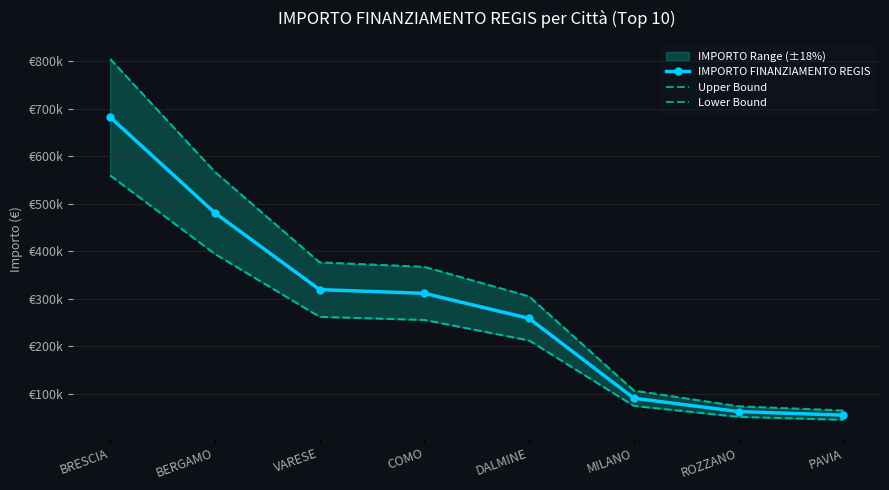

At which label is Lower Bound closest to 302202?

VARESE